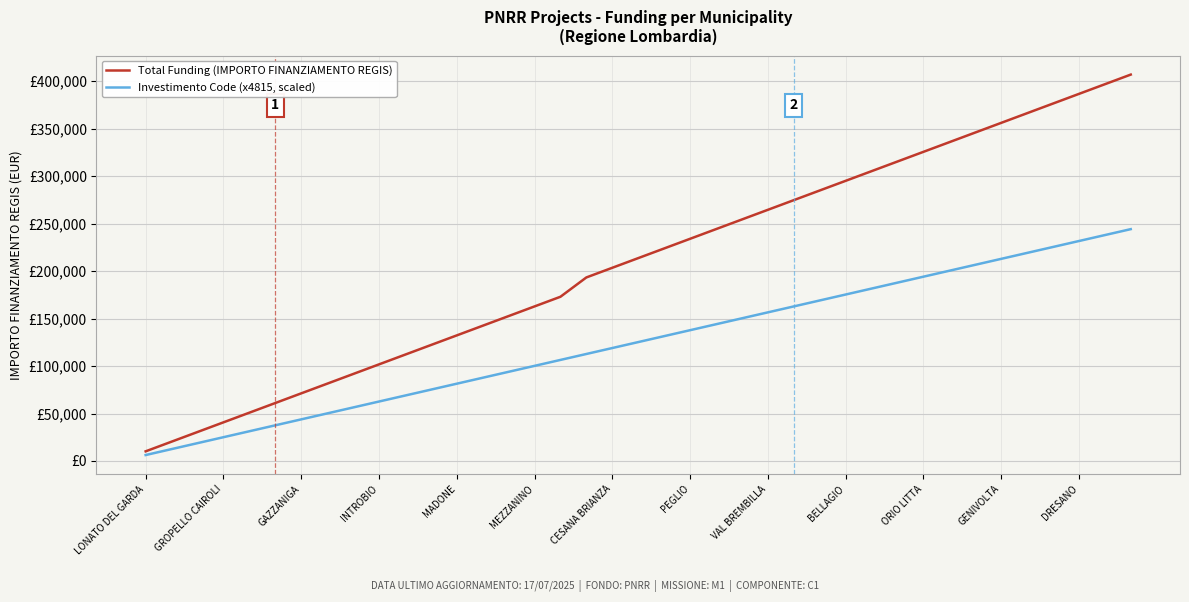

What is the value of the Investimento Code (x4815, scaled) point at the 36th from the left?

225348.9